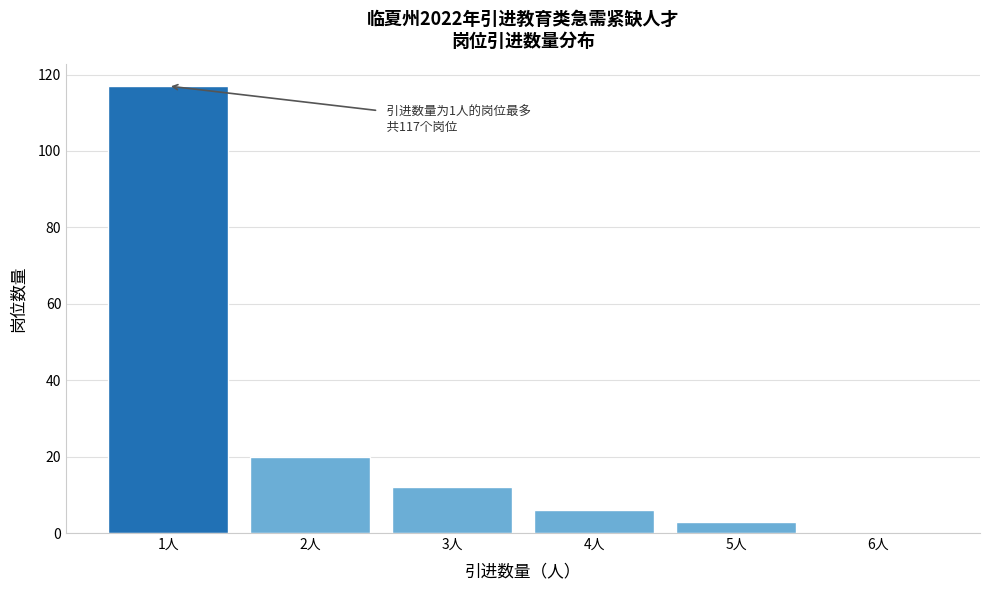

Reading left to right, what are all the values shown in this chart?

1人=117	2人=20	3人=12	4人=6	5人=3	6人=0